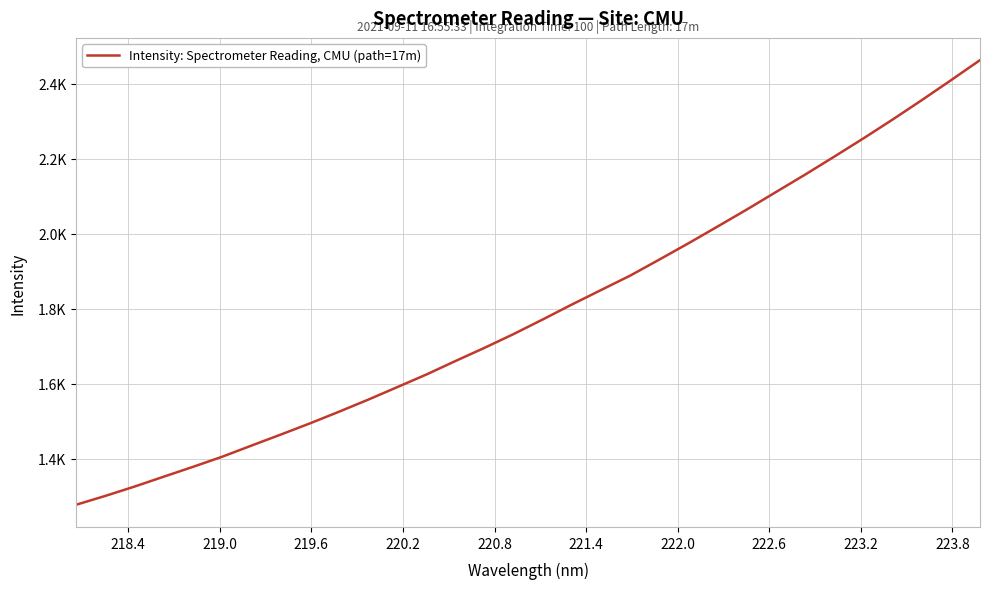

Is this an area chart (filled region under the line)?

No